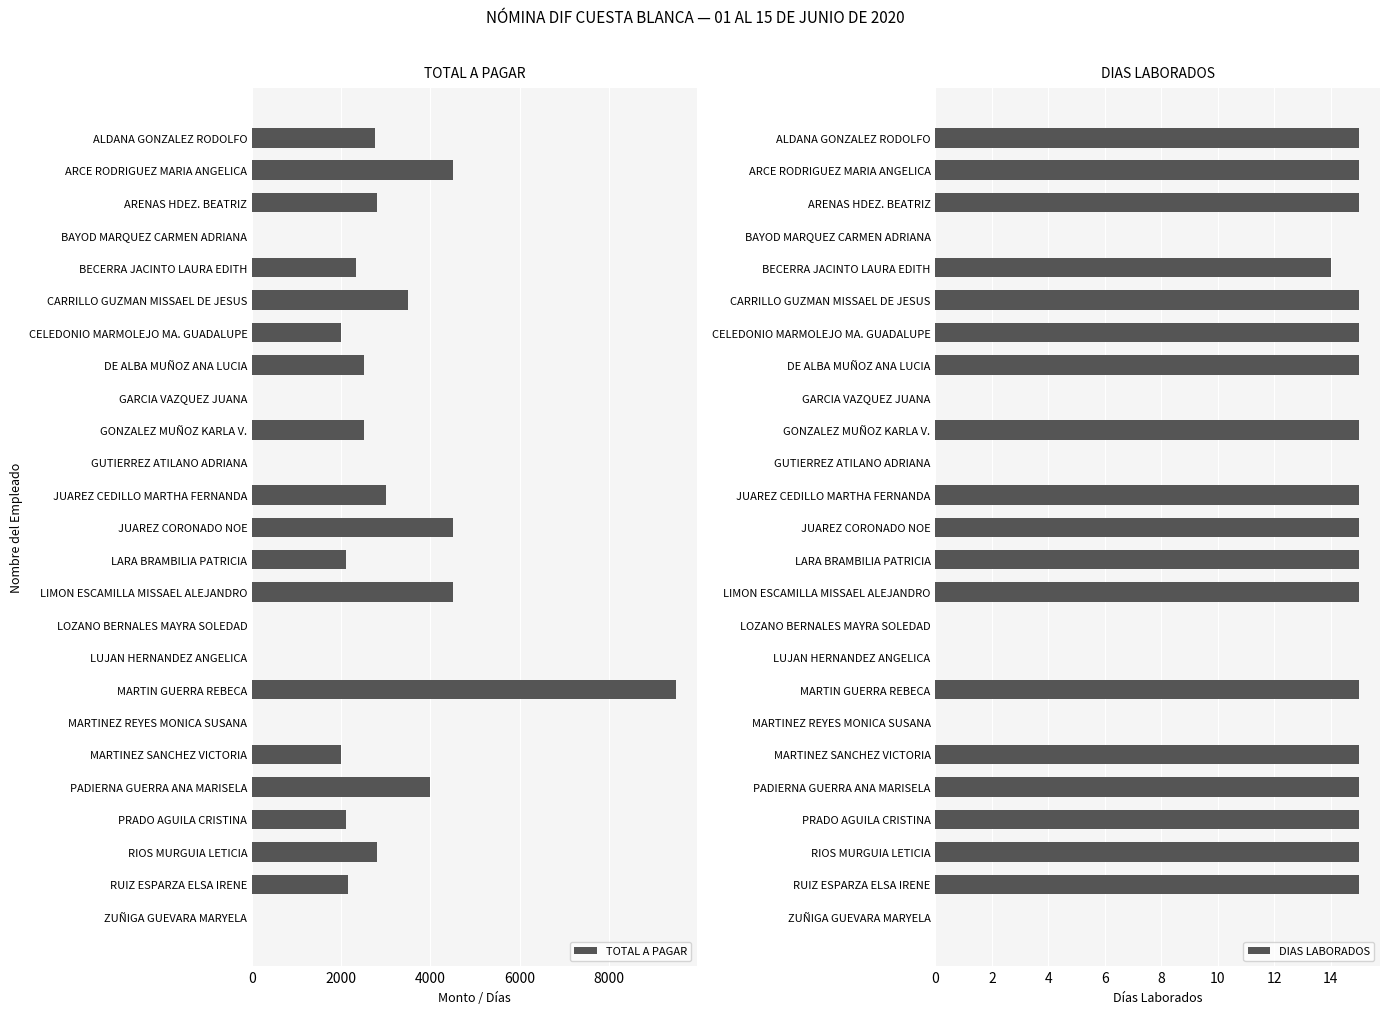

The value of TOTAL A PAGAR at GUTIERREZ ATILANO ADRIANA is -3027.4. True or false?

False